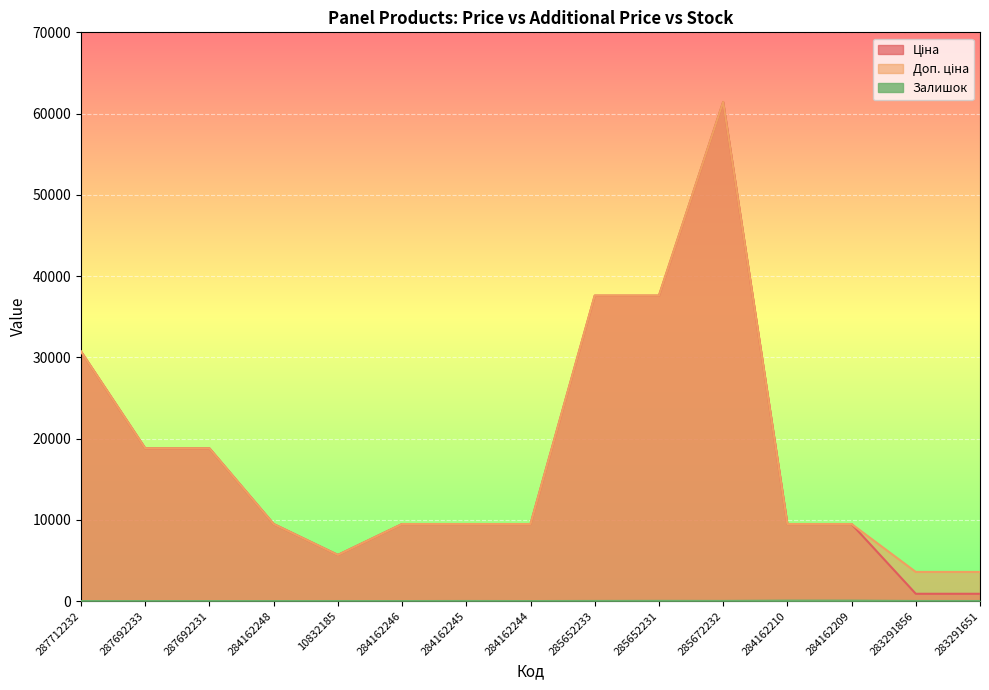

Which series has the largest total across all categories?

Доп. ціна